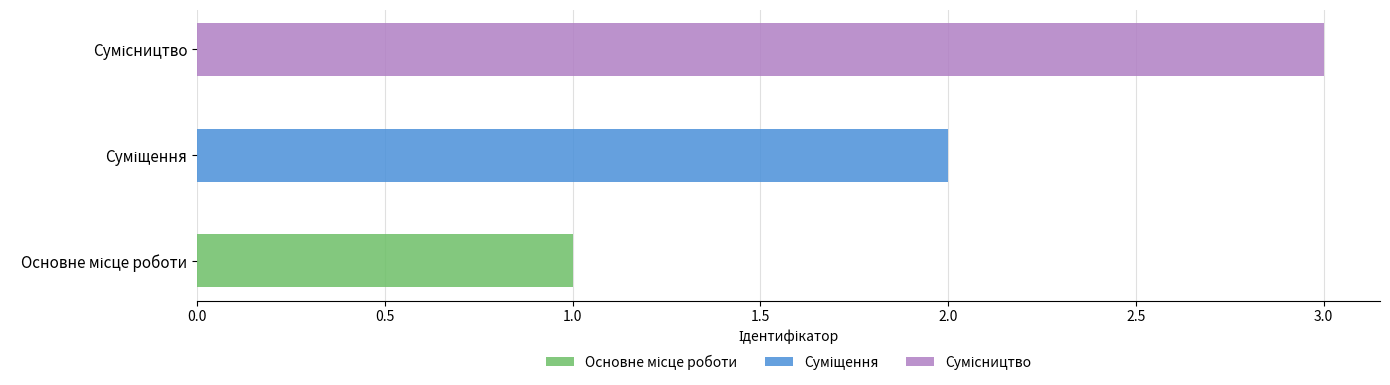

What is the average value?

2